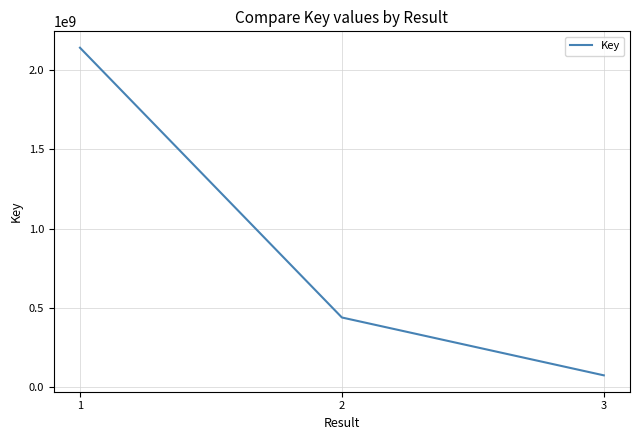

What is the difference between the values at 2 and 1?

1699280904